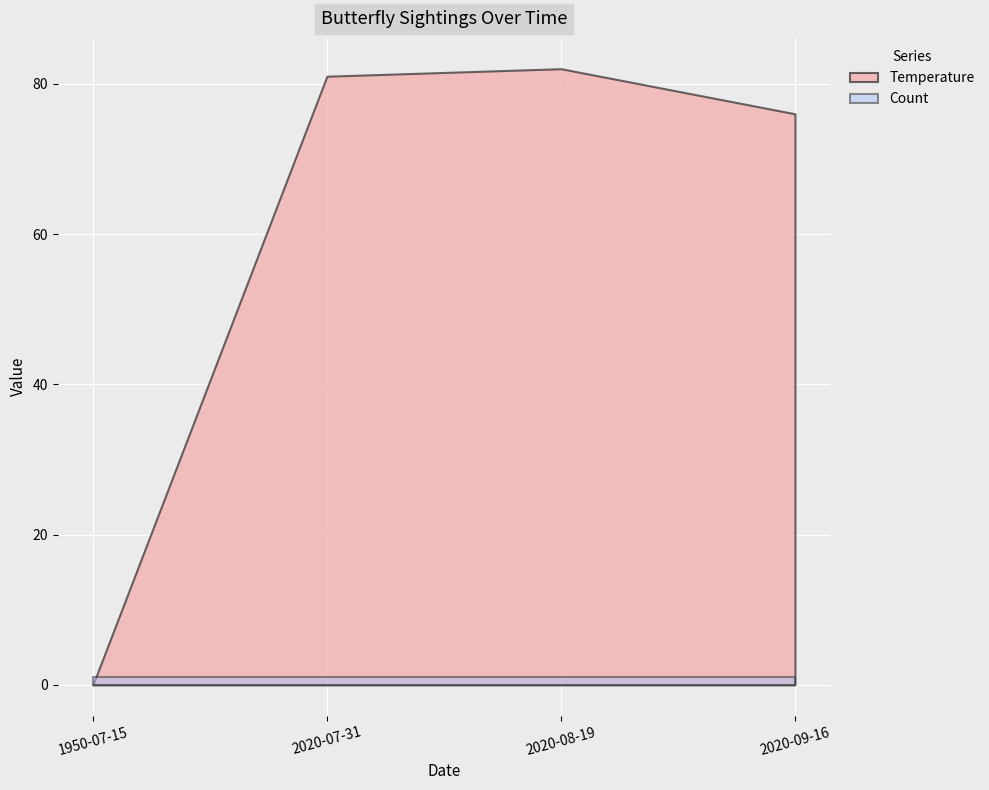

How many times do Temperature and Count cross each other?

1